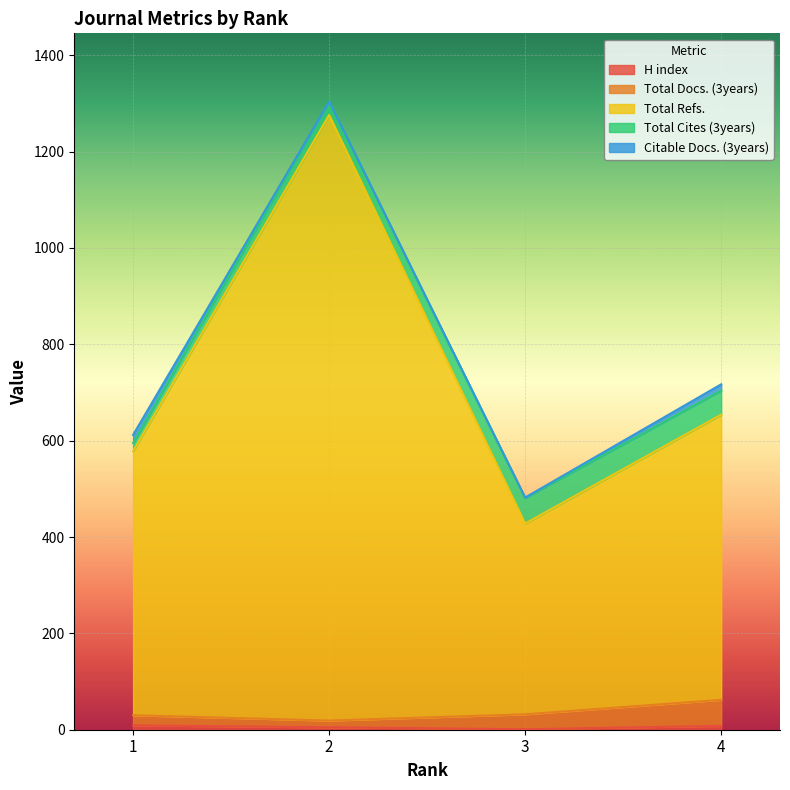

Does the chart display data point markers on the line(s)?

No